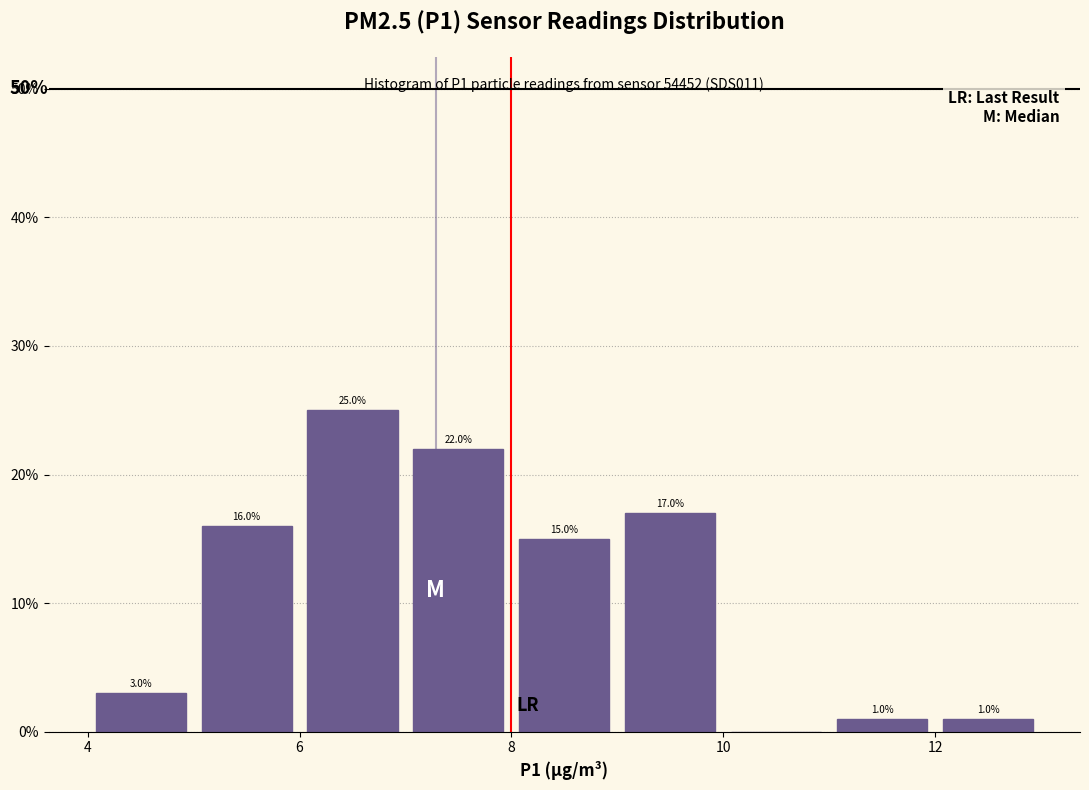

Over which range of the x-axis is the bar tallest?

6 to 7